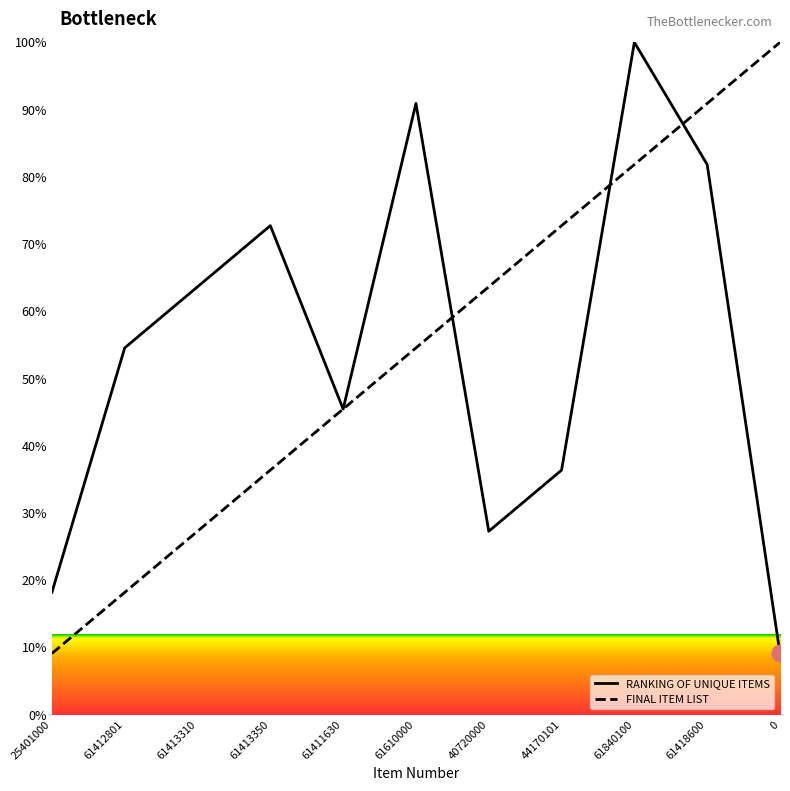

What position from the right is 61412801?

10